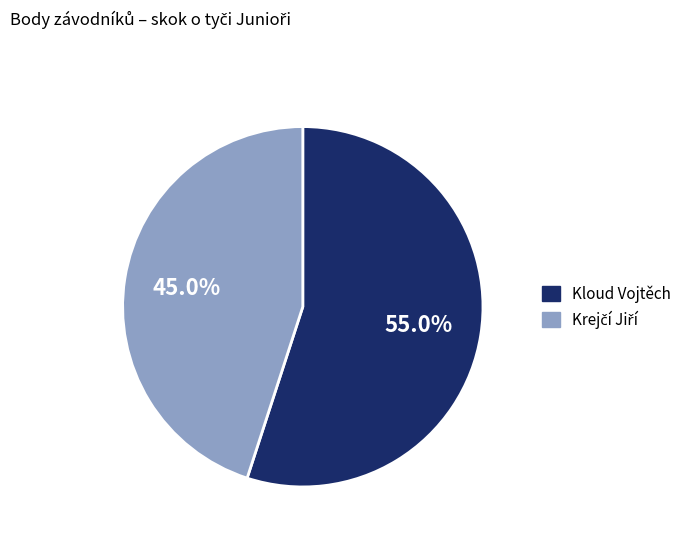

Does any single category account for the majority?

Yes